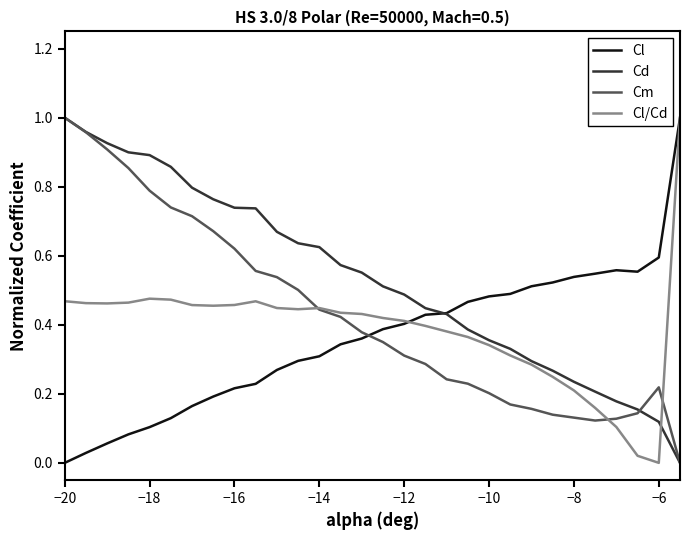

Does the chart display data point markers on the line(s)?

No